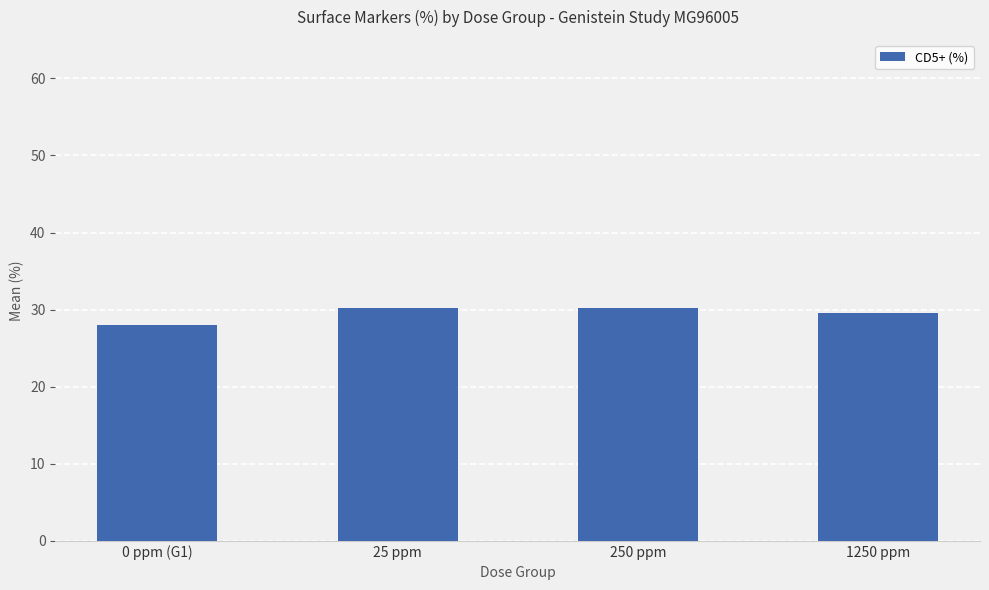

Reading left to right, transcribe all the data shown in this chart.

28.0	30.2	30.2	29.6